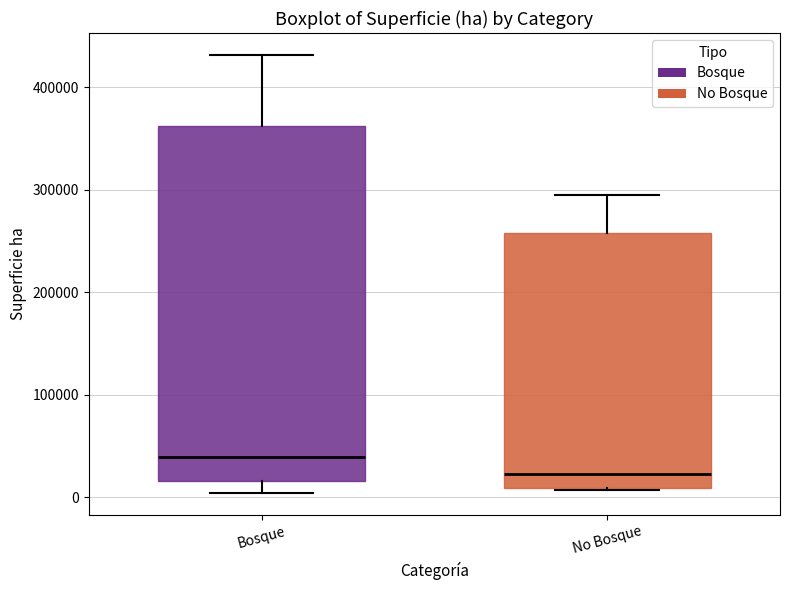

Which box is the tallest, from its lower edge to its upper edge?

Bosque